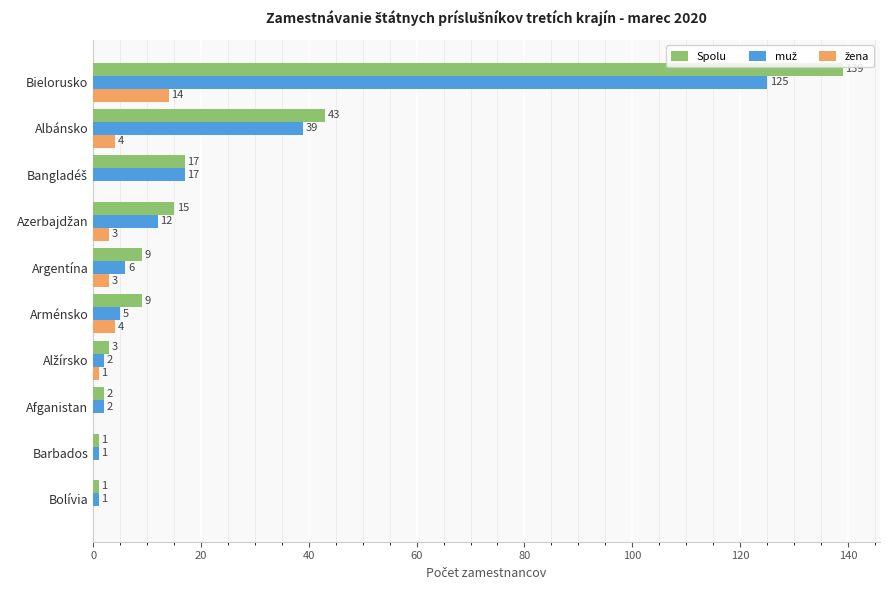

The Spolu series shows 183 at Bielorusko. True or false?

False